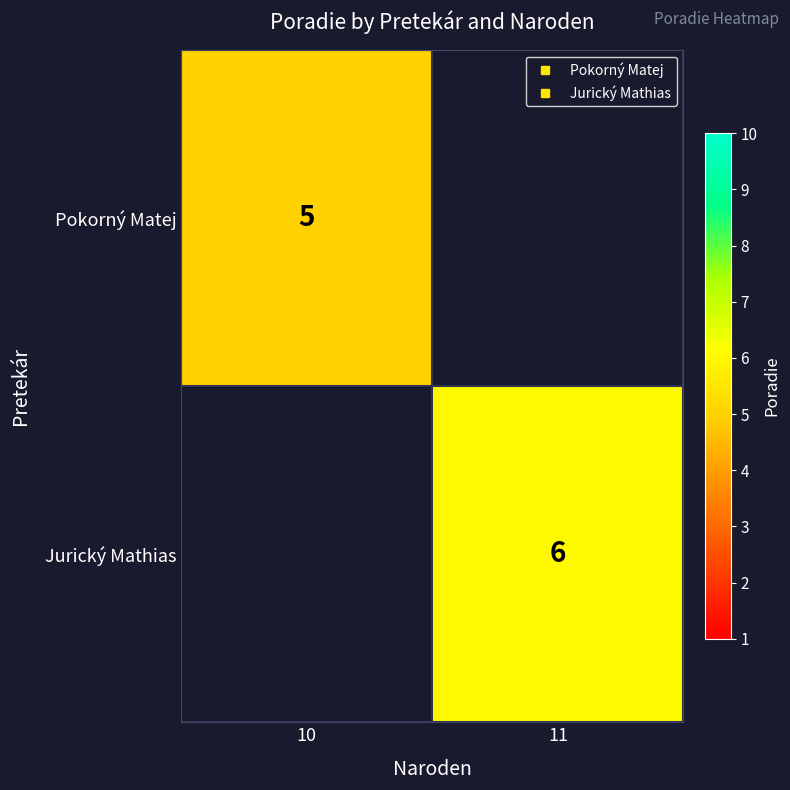

Rank the categories by Pokorný Matej value from lowest to highest.

11, 10